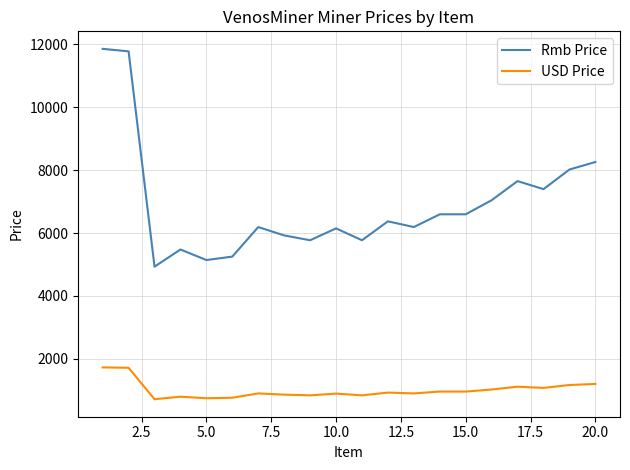

What is the difference between the maximum and minimum values in the USD Price series?

1011.7